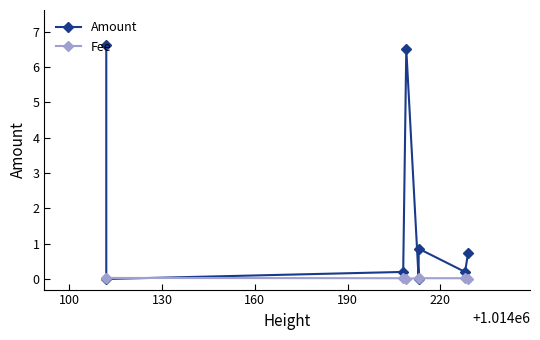

Rank the series by their average value, from highest to lowest.

Amount, Fee